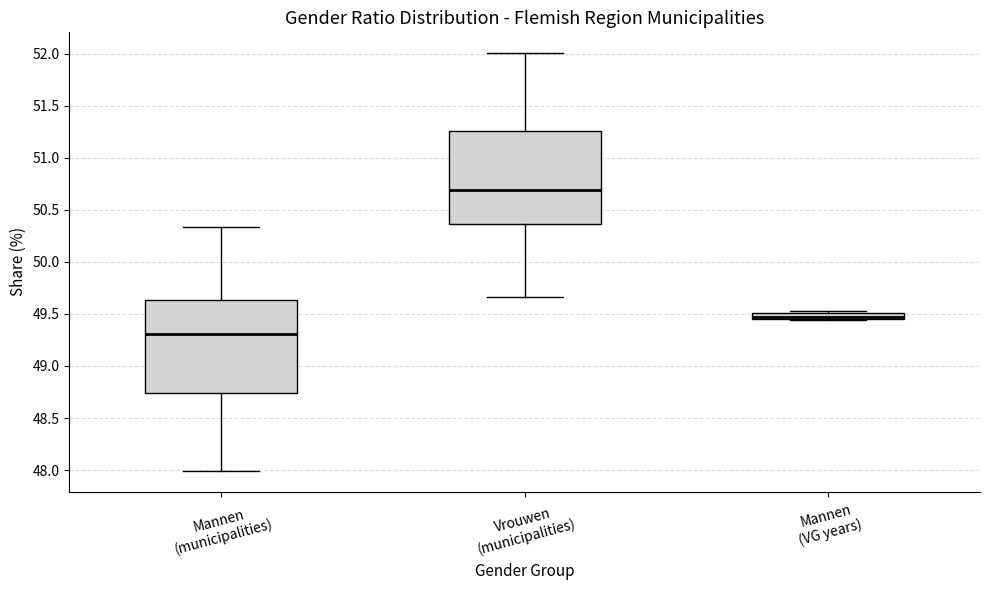

Where does the lower whisker of the box for Mannen (municipalities) end on the y-axis? The values are not printed on the chart, so give them approximately, as read against the axis.

48.00